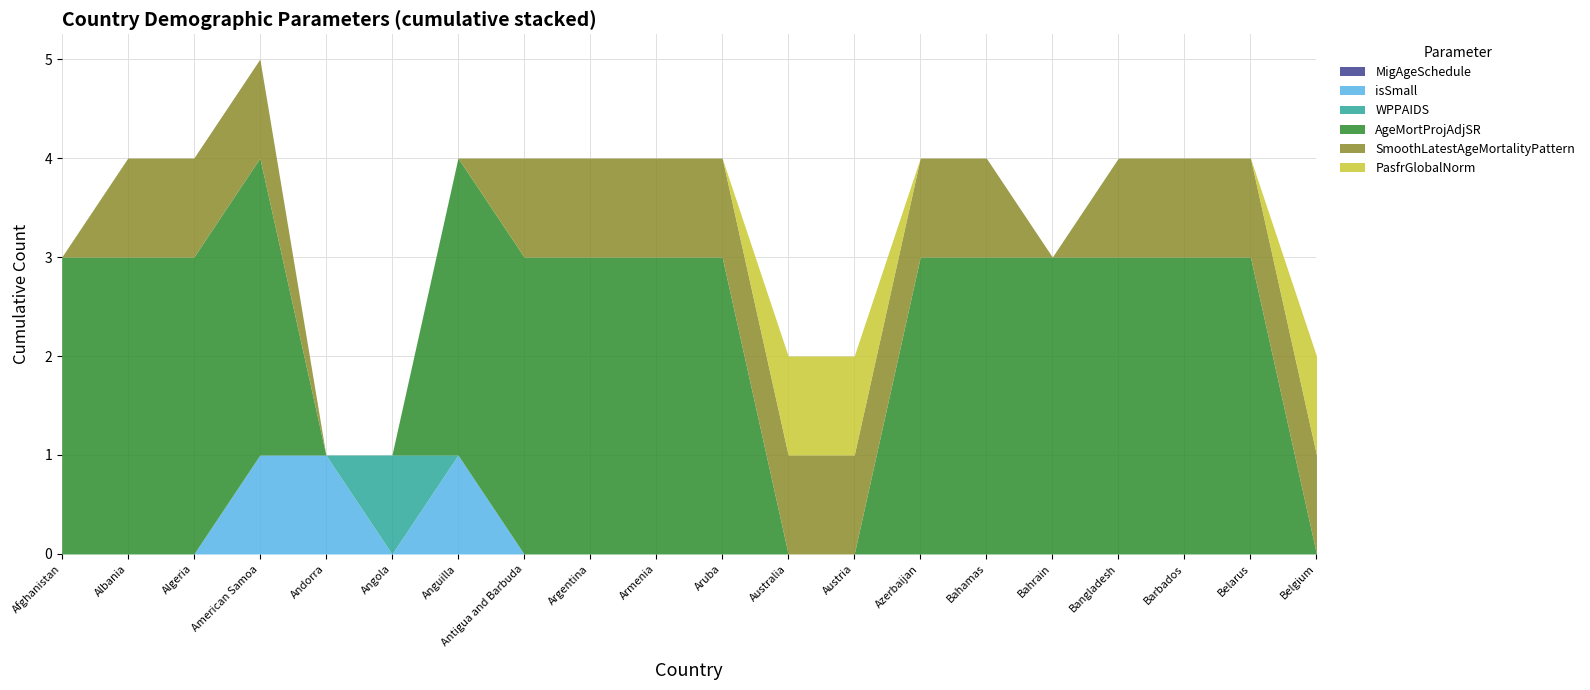

What is the total value across all series at Barbados?

4